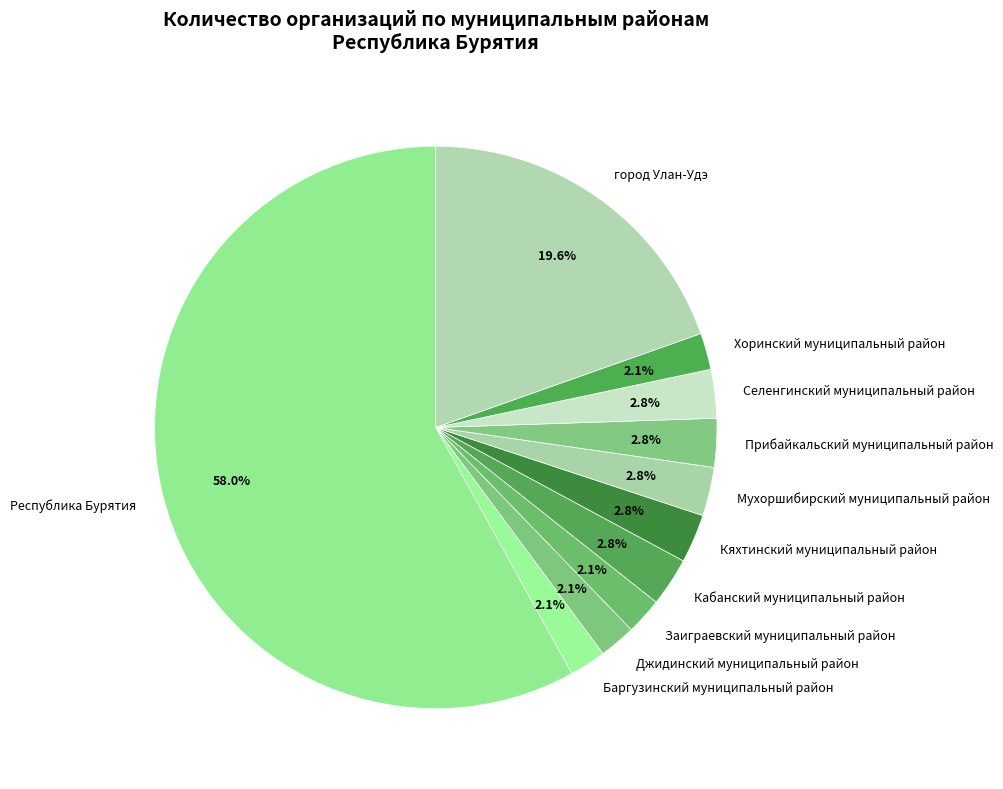

To the nearest percent, what is the average slice percentage?

9%